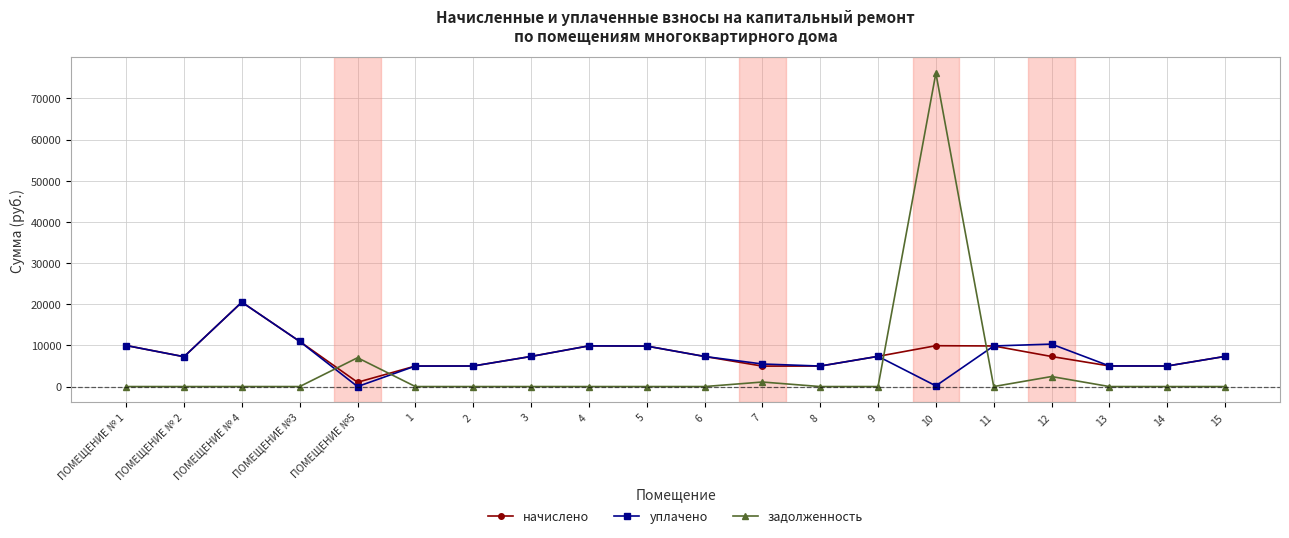

At how many categories does at least one series exceed 69380?

1